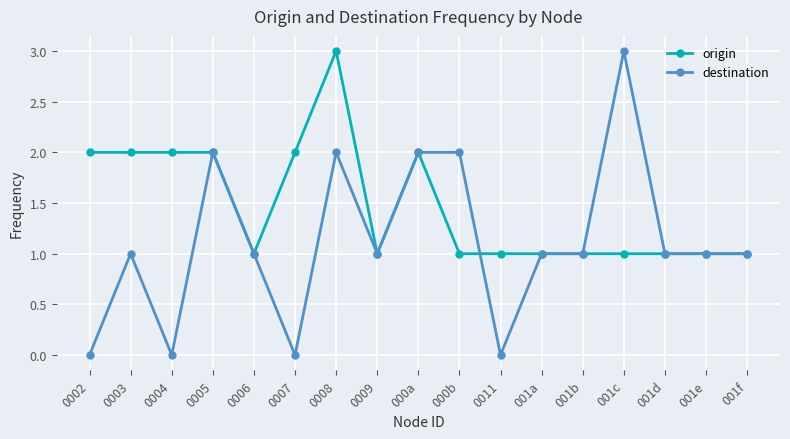

What value does the destination series have at 0009?

1